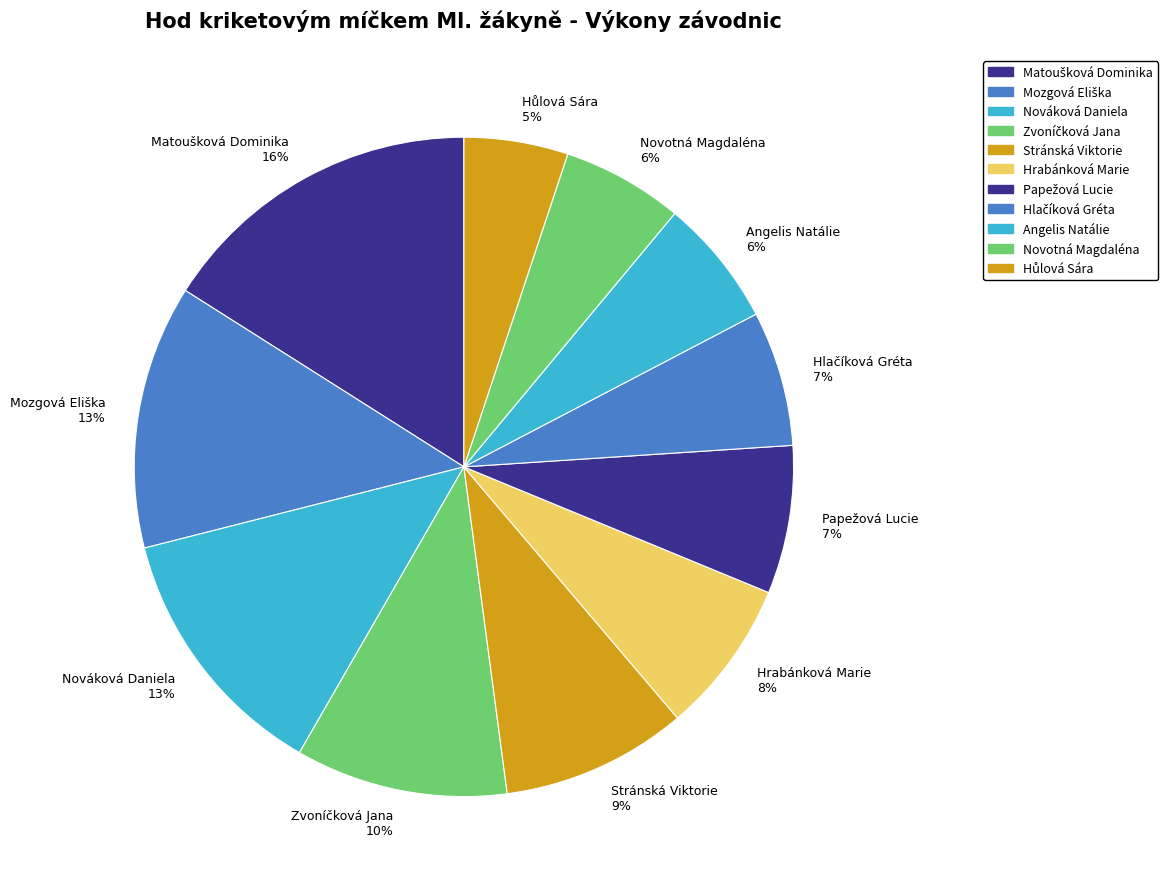

The Angelis Natálie 6% slice represents 6% of the pie. True or false?

True